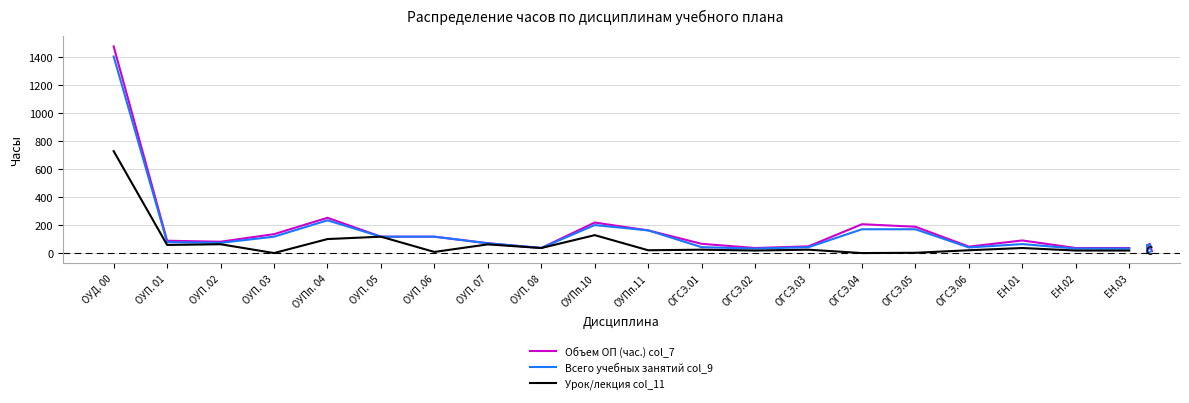

Which series has the largest range (max minus min)?

Объем ОП (час.) col_7